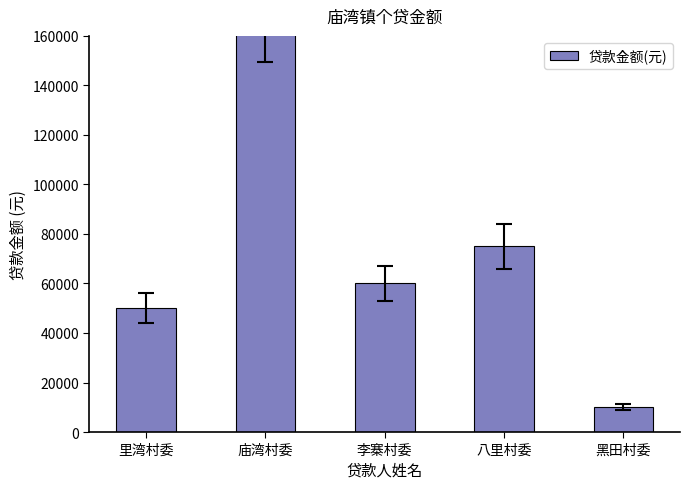

How many values are below 60000?

2